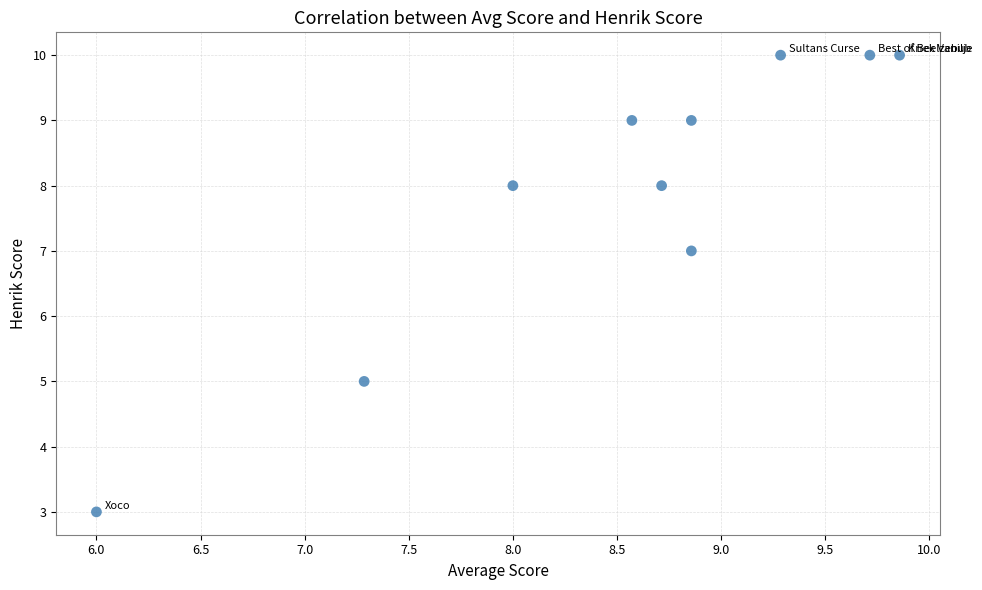

What is the average Y value?

8